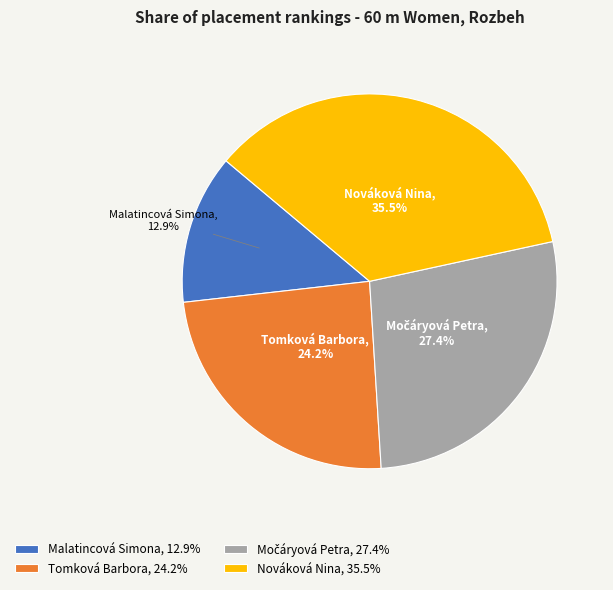

Does Nováková Nina represent more than half of the total?

No